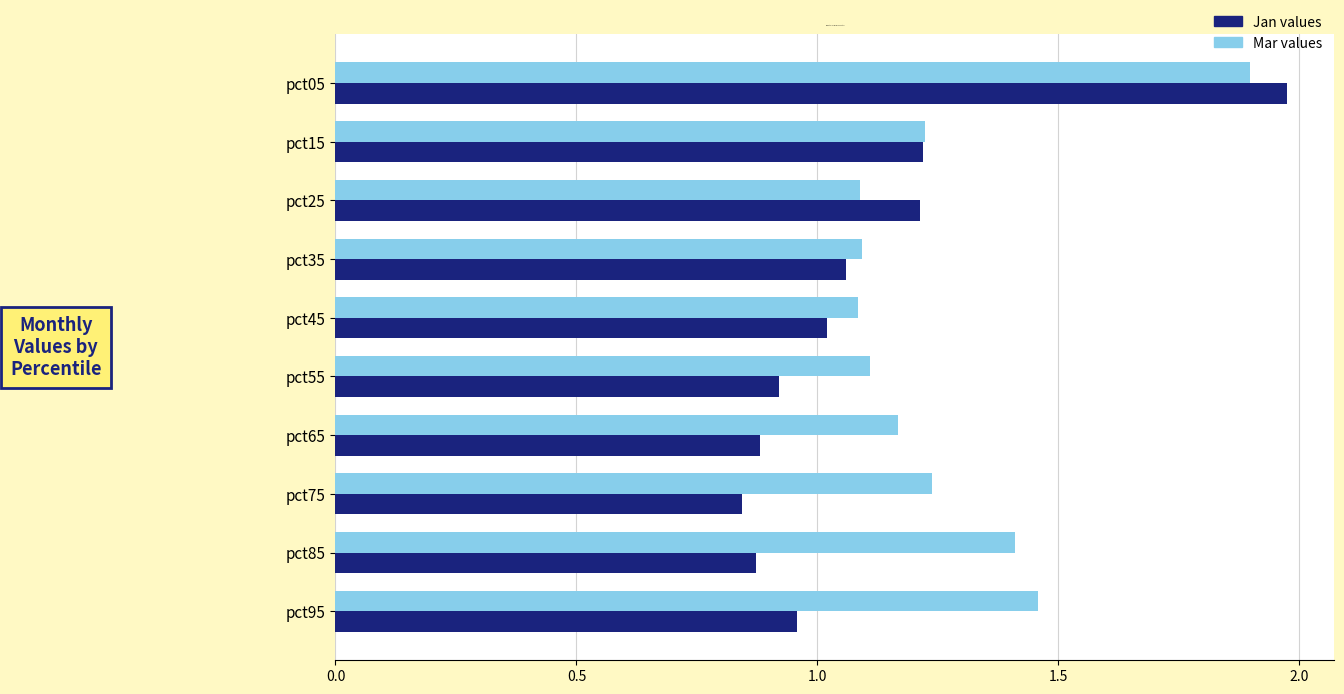

At which category does the chart reach its peak across all series?

pct05